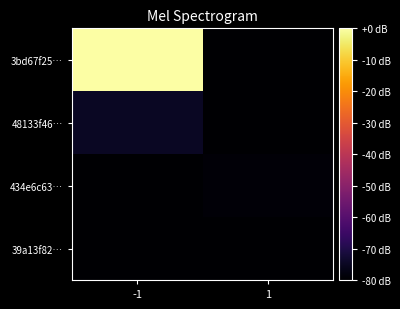

Which series has the largest total across all categories?

3bd67f25…